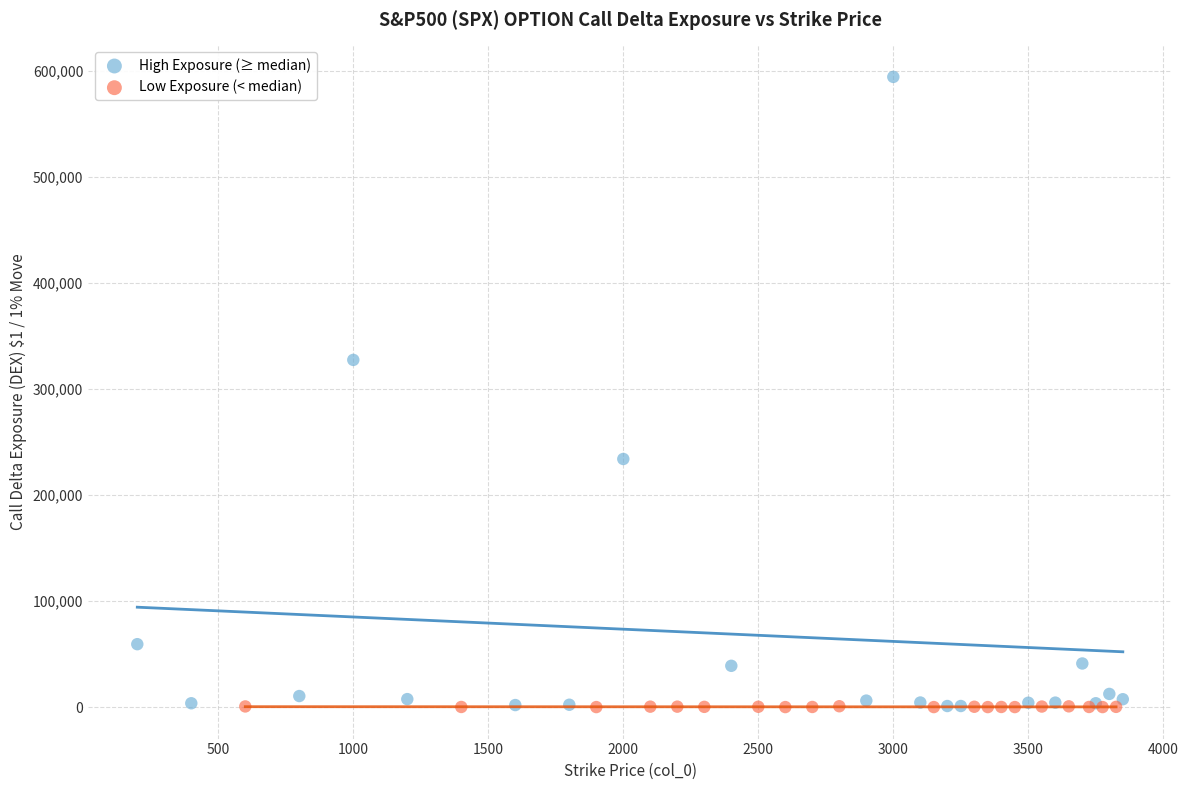

Which series has the largest Y range (max minus min)?

High Exposure (≥ median)